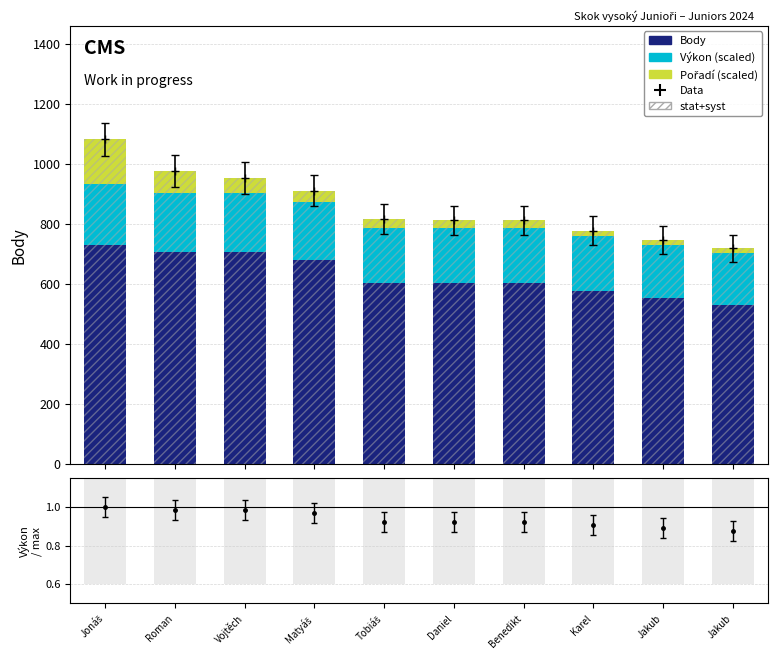

Does the chart contain stacked bars?

No